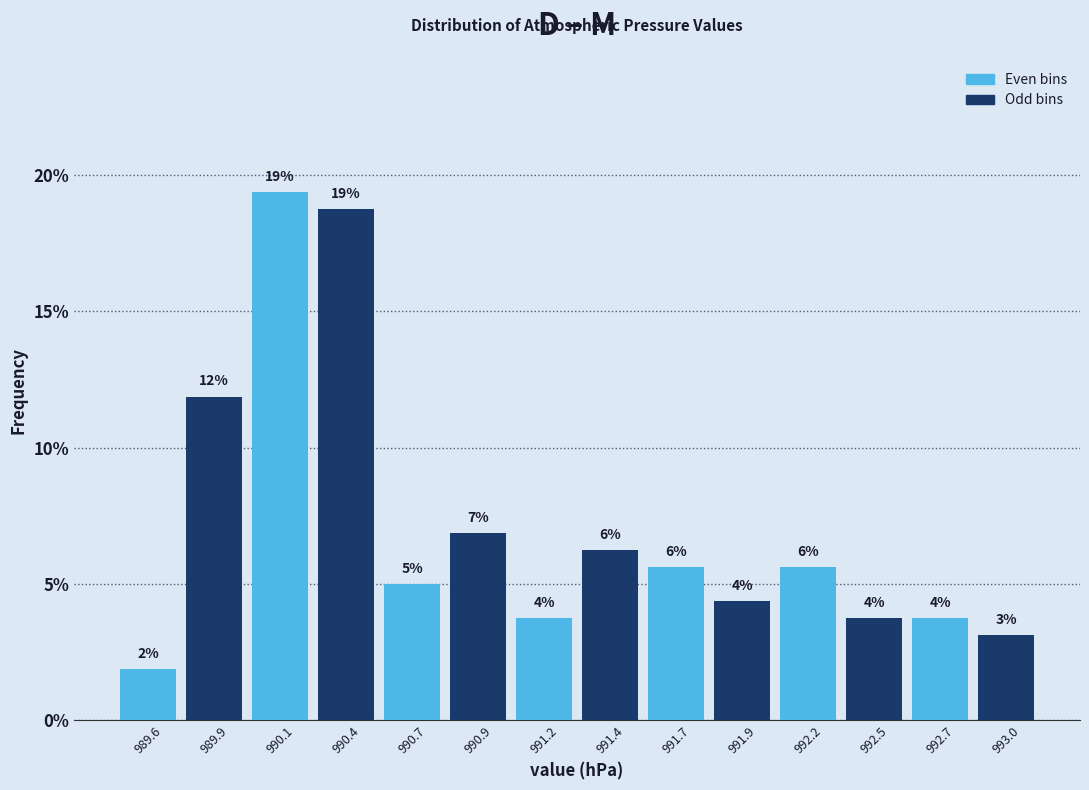

How many bars are there in total?

14